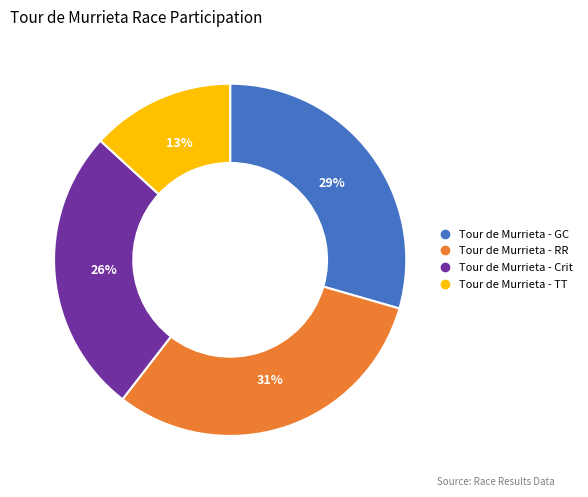

Is there a majority slice in this chart?

No